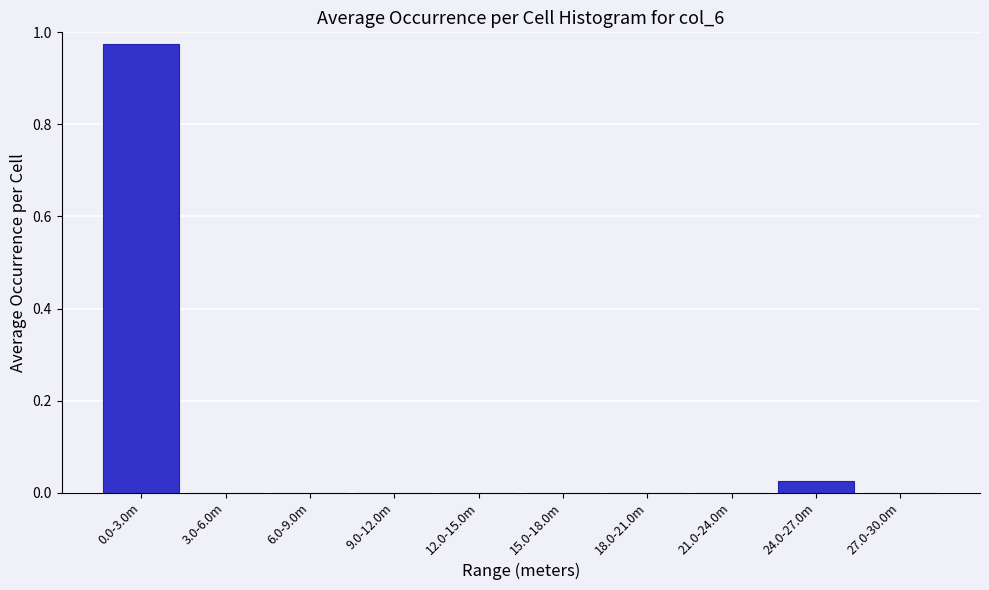

What is the change in value from 0.0-3.0m to 21.0-24.0m?

-1.0